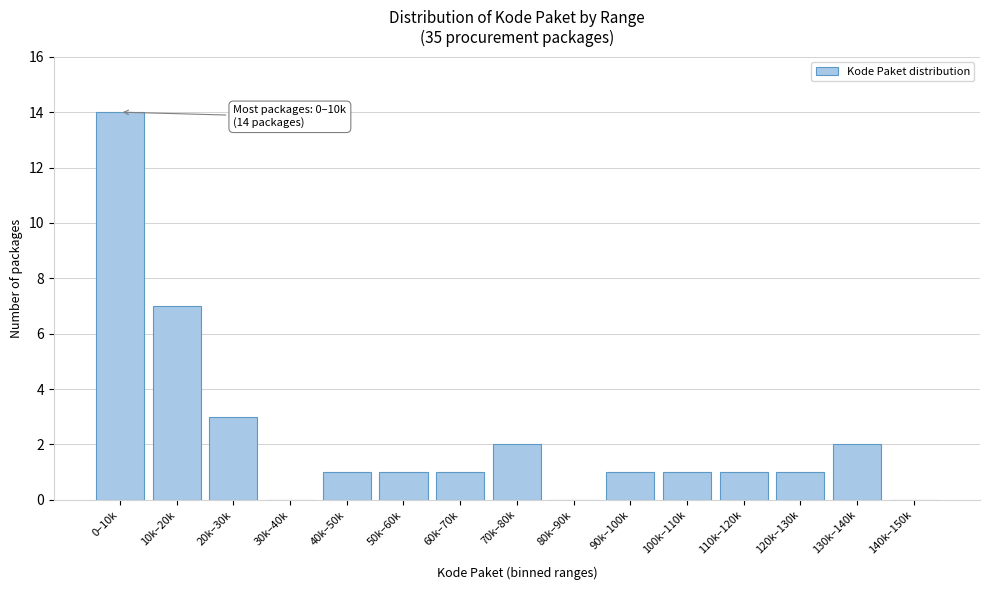

Reading left to right, extract all data points from this chart.

0–10k=14	10k–20k=7	20k–30k=3	30k–40k=0	40k–50k=1	50k–60k=1	60k–70k=1	70k–80k=2	80k–90k=0	90k–100k=1	100k–110k=1	110k–120k=1	120k–130k=1	130k–140k=2	140k–150k=0